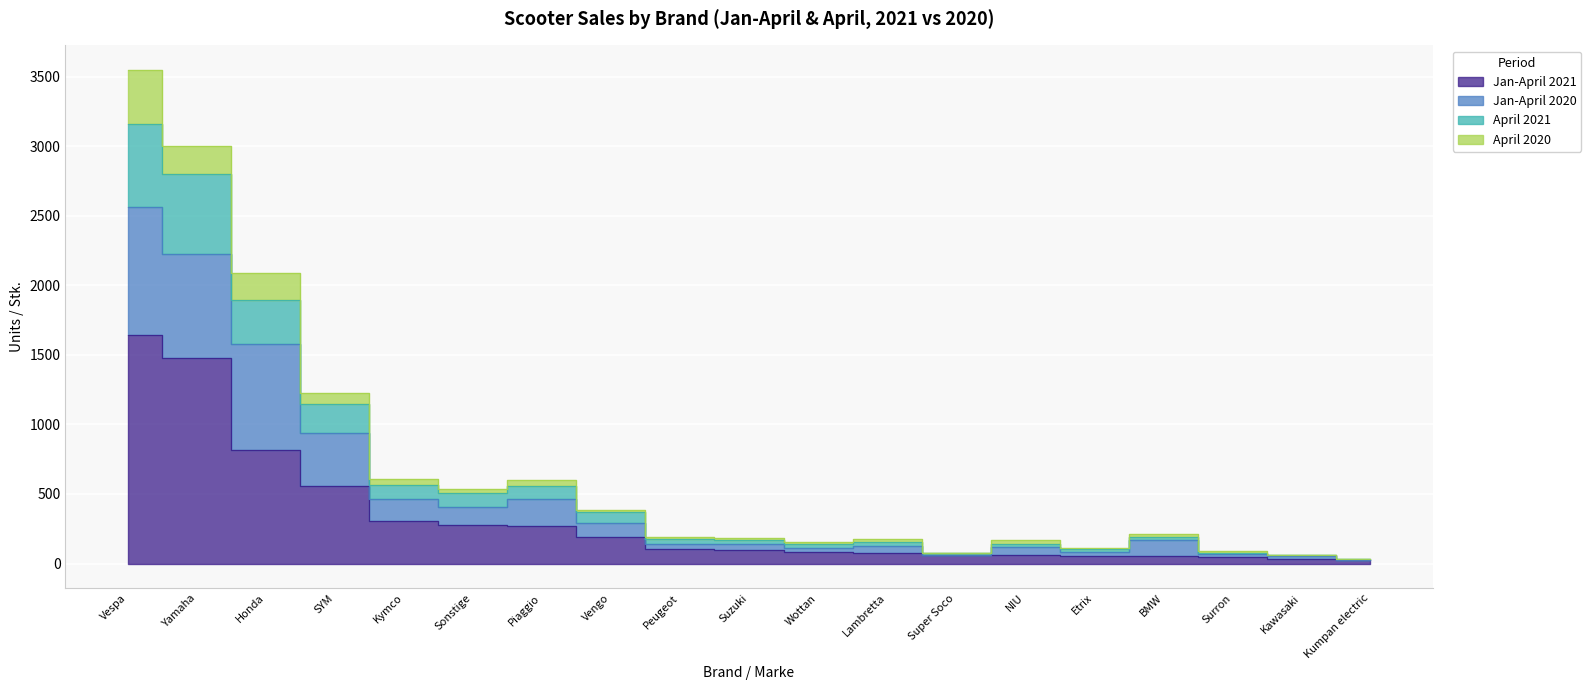

What is the lowest value of the Jan-April 2021 series?

24